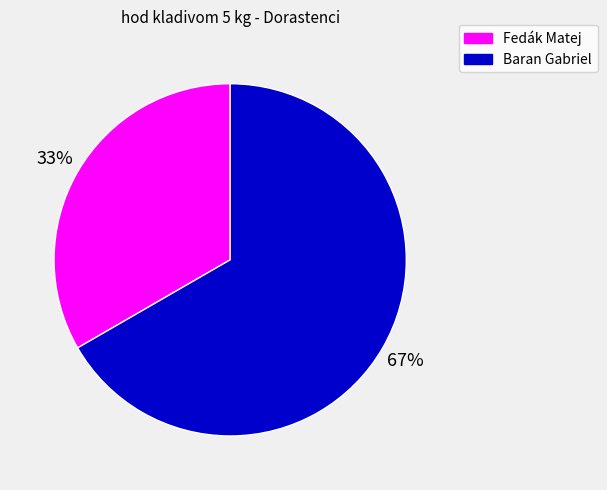

Which slice is the smallest?

Fedák Matej